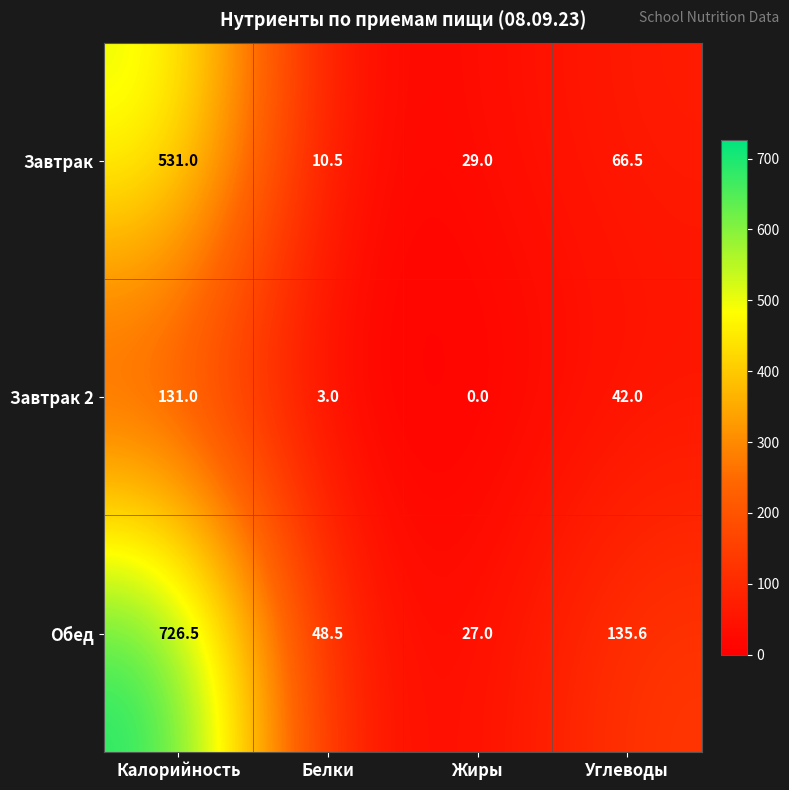

Which series changed the most between Жиры and Углеводы?

Обед